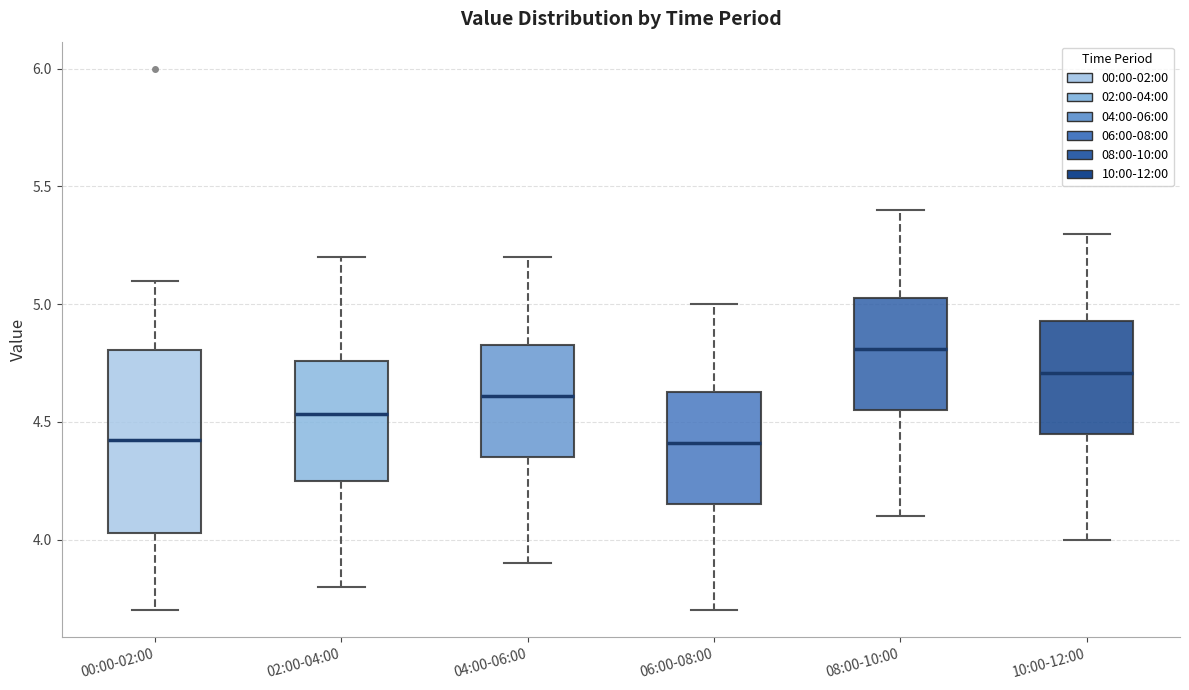

Where does the median line of the box for 06:00-08:00 sit on the y-axis? The values are not printed on the chart, so give them approximately, as read against the axis.

4.40